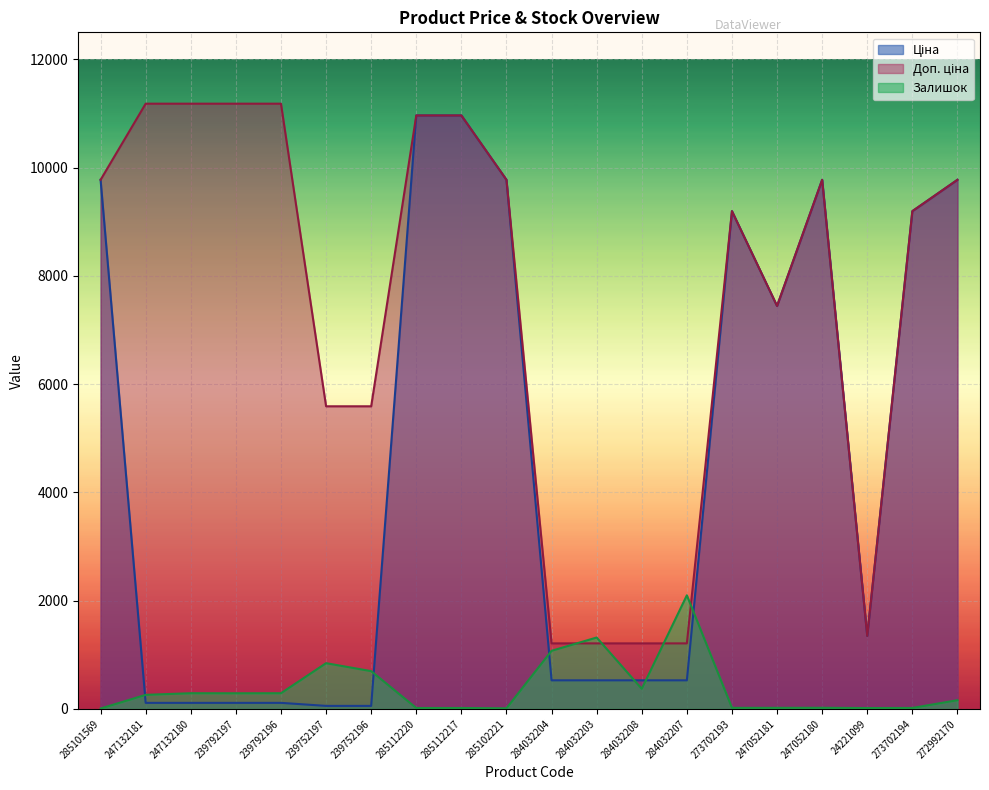

Where does the Доп. ціна series first go above 9775?

285101569